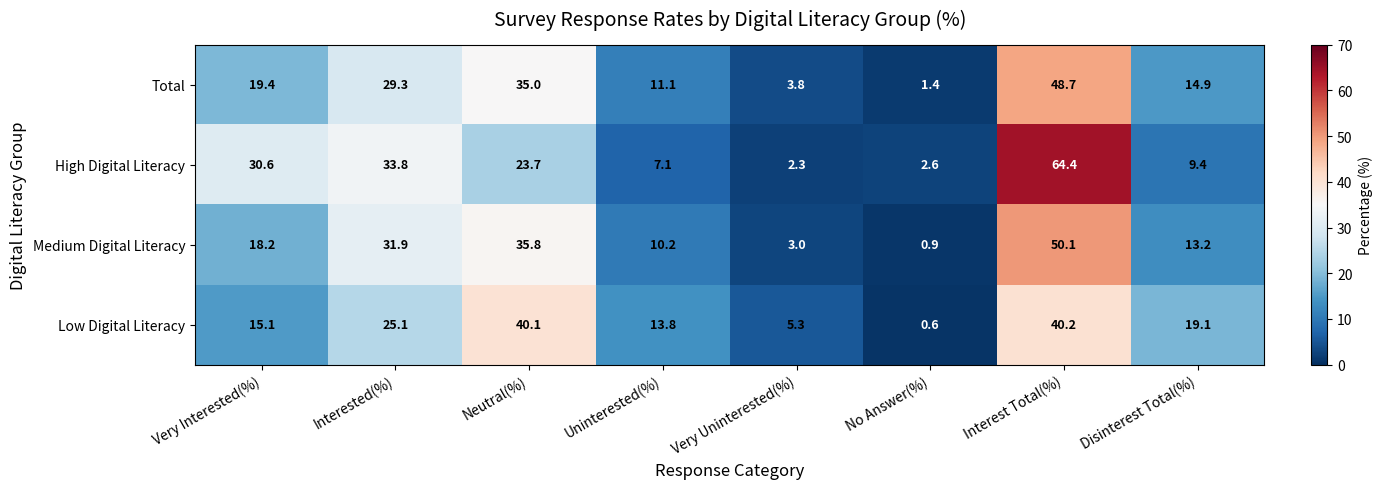

True or false: Low Digital Literacy has a value of 15.1 at Very Interested(%).

True